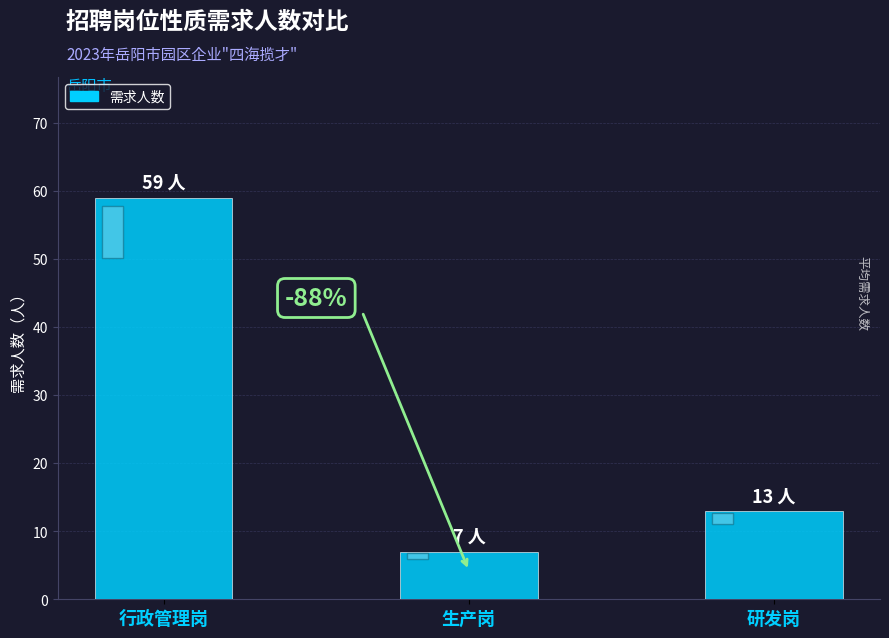

Where is the data nearest to the value 33?

研发岗